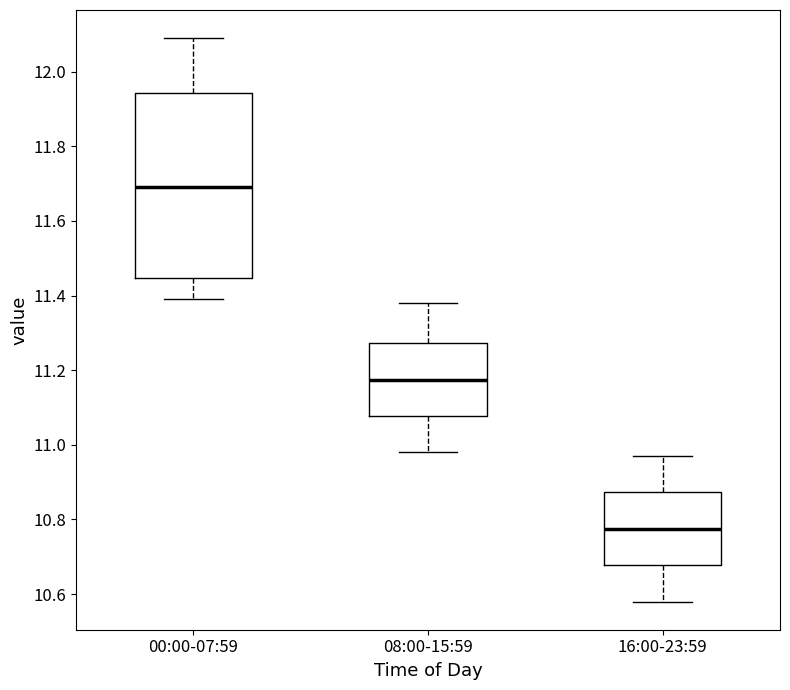

Reading left to right, read every box against the y-axis: the position of its median line, the range the box covers, and the ends of its whiskers. The values are not printed on the chart, so give them approximately, as read against the axis.

00:00-07:59: median 11.70, box 11.44 to 11.94, whiskers 11.40 to 12.10
08:00-15:59: median 11.18, box 11.08 to 11.28, whiskers 10.98 to 11.38
16:00-23:59: median 10.78, box 10.68 to 10.88, whiskers 10.58 to 10.98